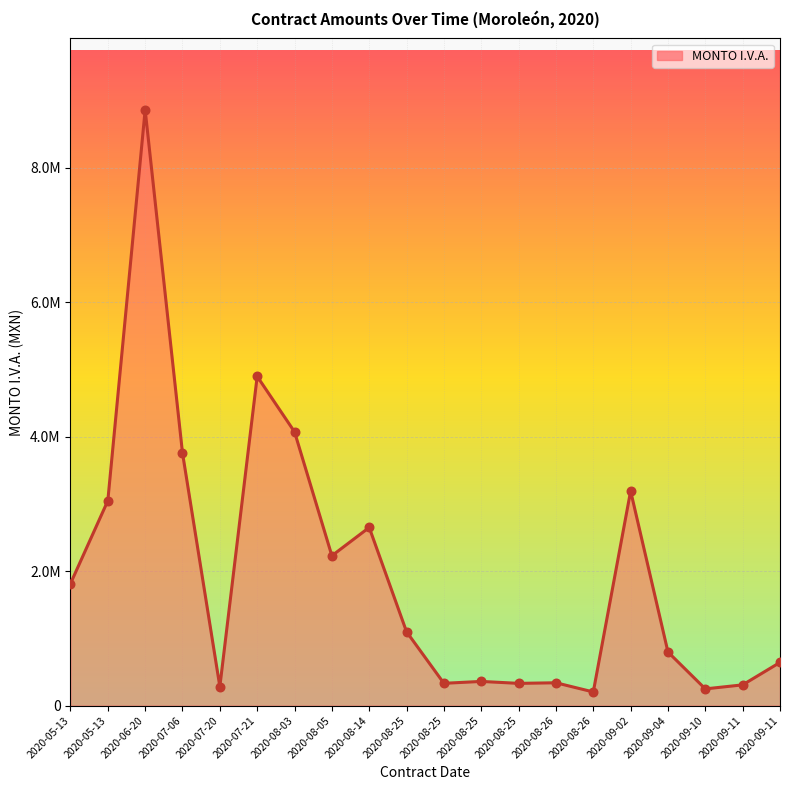

Does the chart have visible grid lines?

Yes